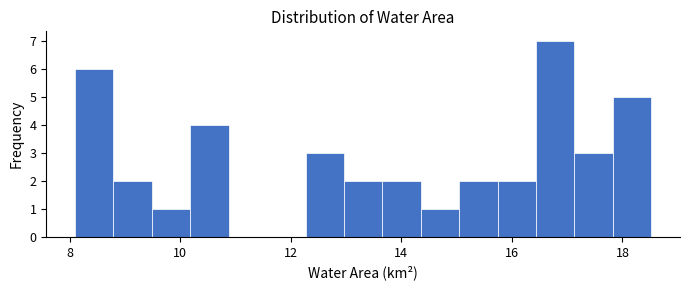

Around what value on the x-axis is the tallest bar? Give the approximate position of its centre, as read against the axis.

16.8